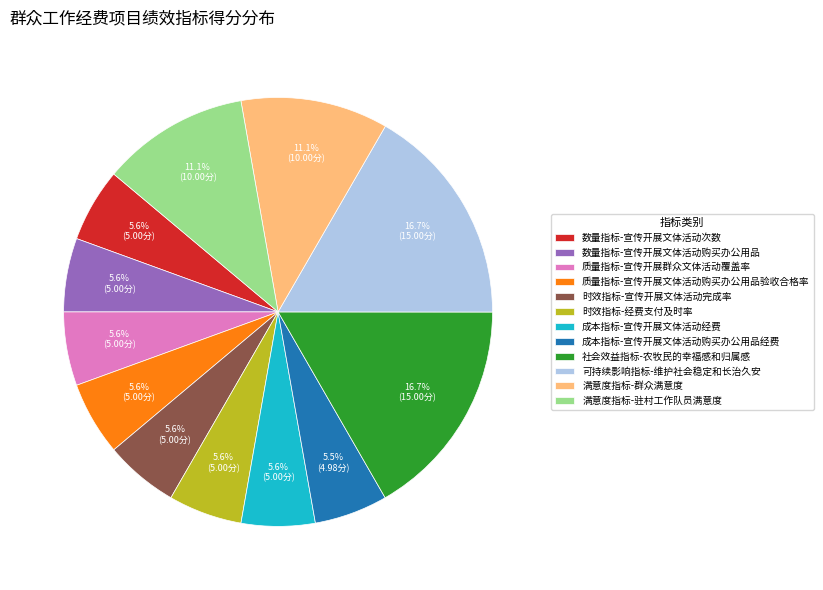

What portion of the pie excludes 质量指标-宣传开展群众文体活动覆盖率?

94.4%